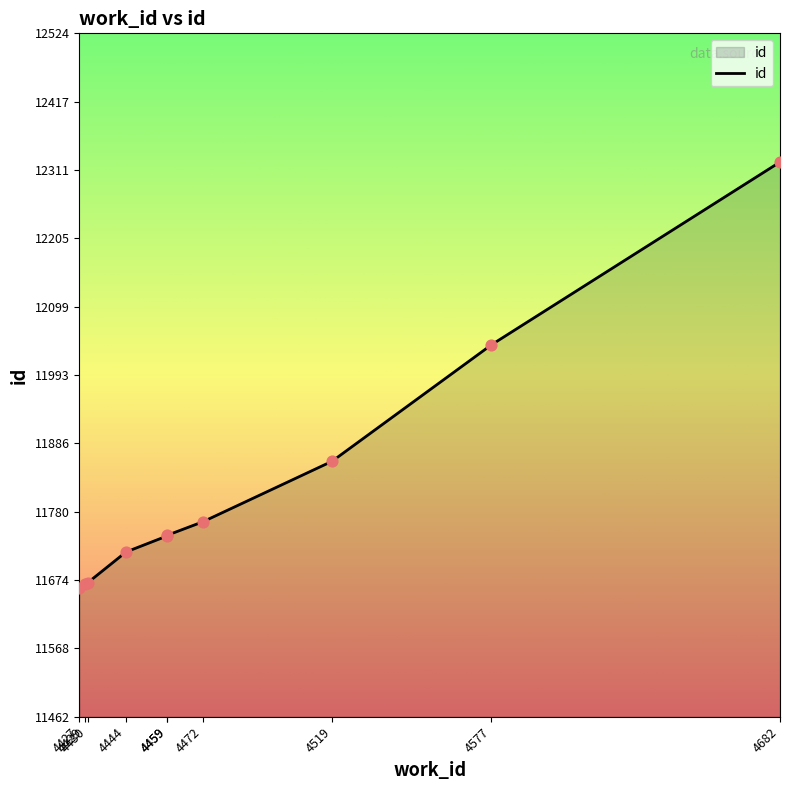

Which has a higher value, 4519 or 4682?

4682